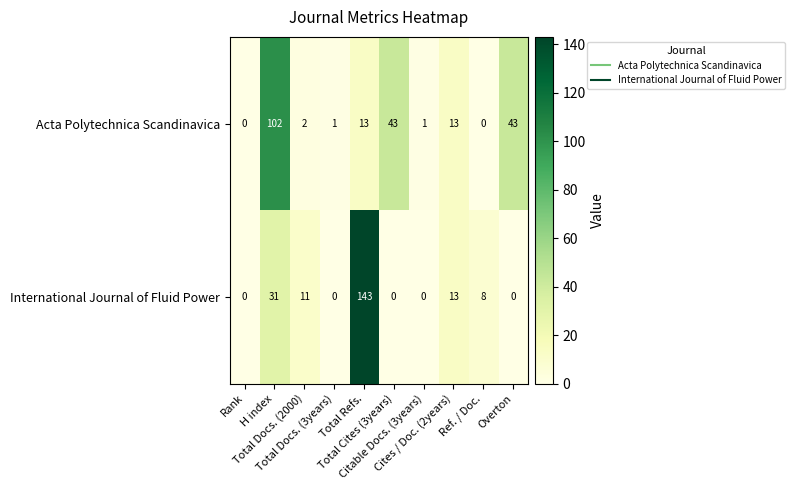

List the series in order of their overall mean, lowest first.

International Journal of Fluid Power, Acta Polytechnica Scandinavica